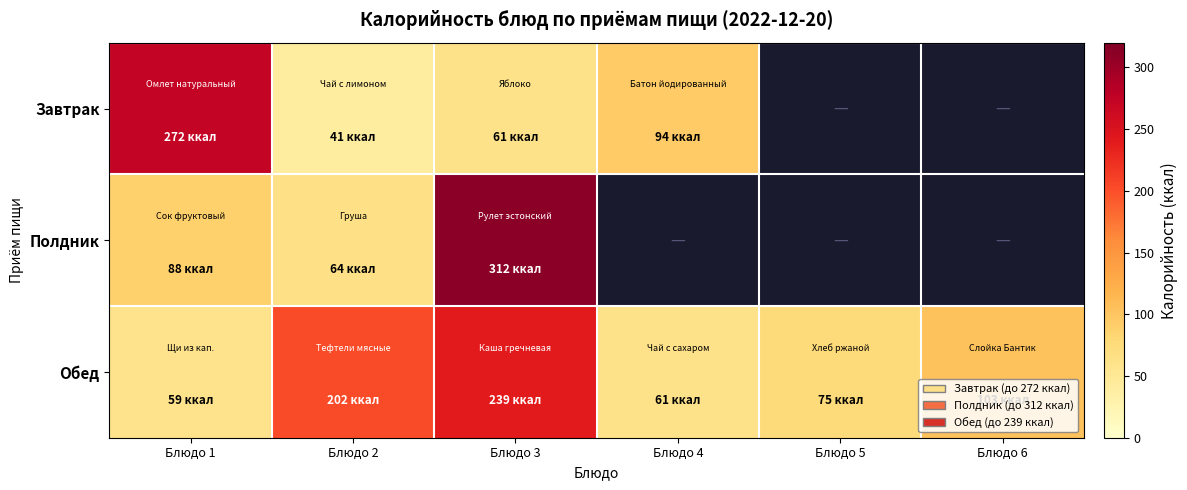

Between Блюдо 1 and Блюдо 3, which series saw the biggest shift?

Полдник